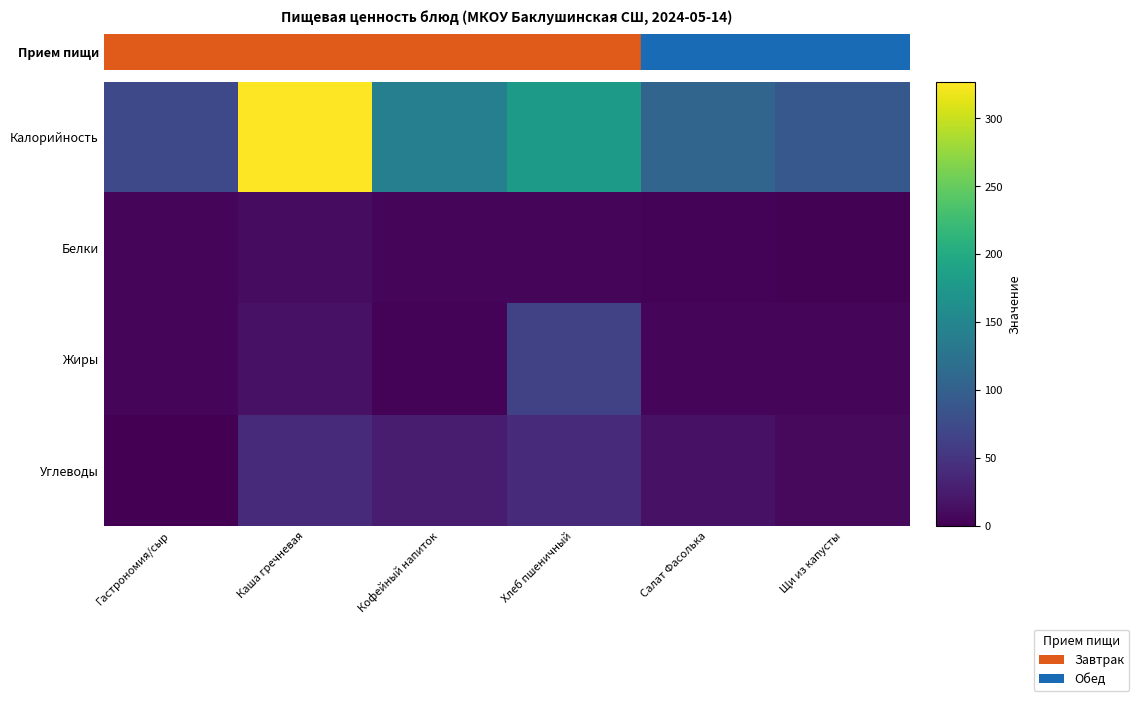

At Каша гречневая, list the series in order from largest to smallest.

Калорийность, Углеводы, Жиры, Белки